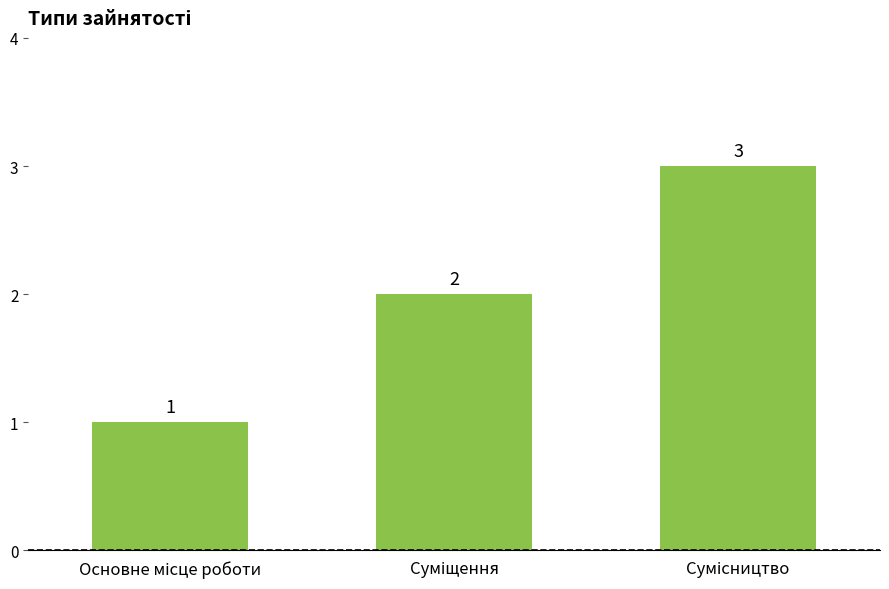

What is the value of the 2nd bar from the left?

2